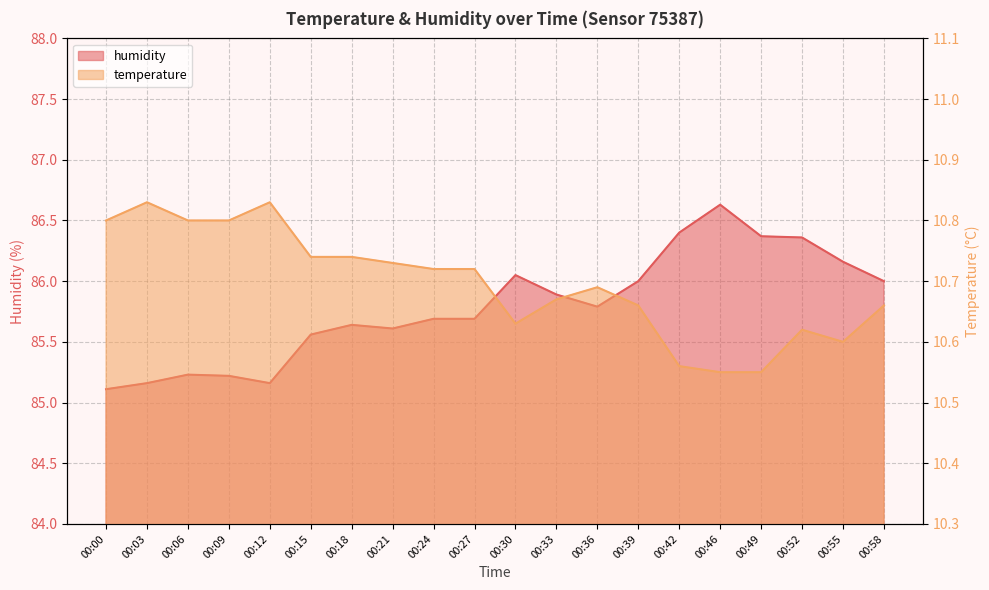

What is the value of the temperature point at the 11th from the left?

10.6